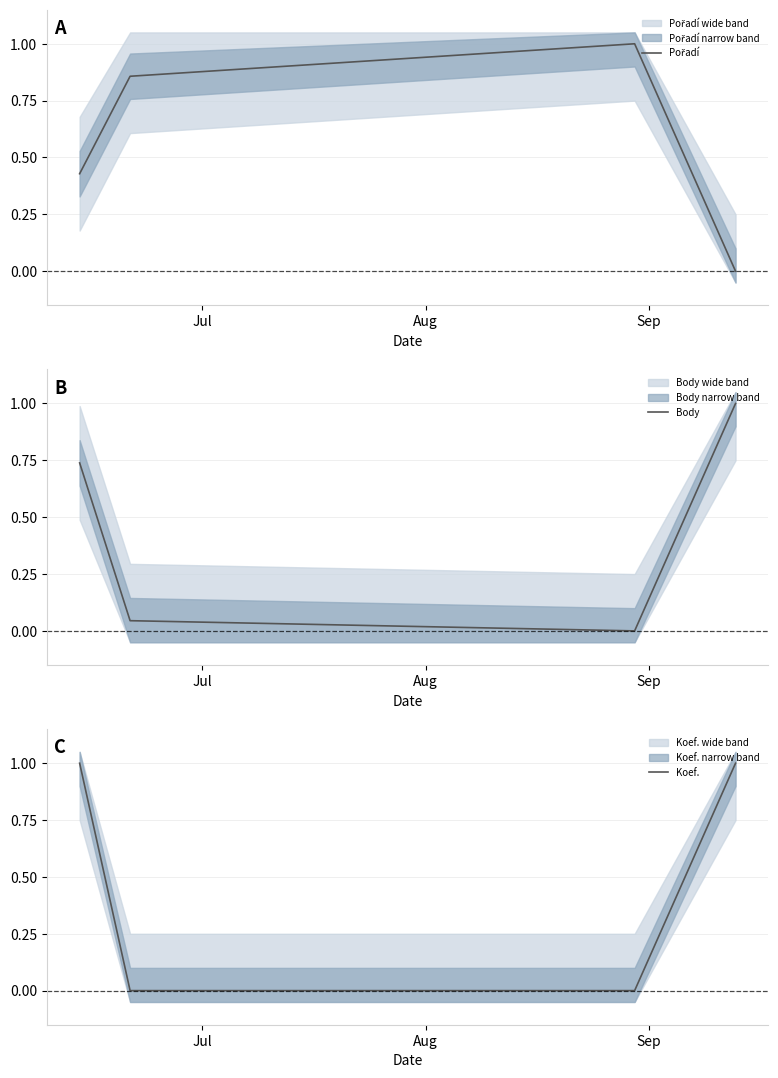

How many times do Body and Pořadí cross each other?

2